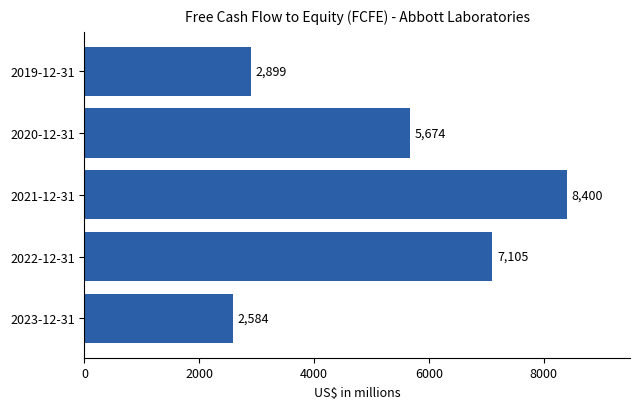

The chart shows a value of 12385 at 2022-12-31. True or false?

False